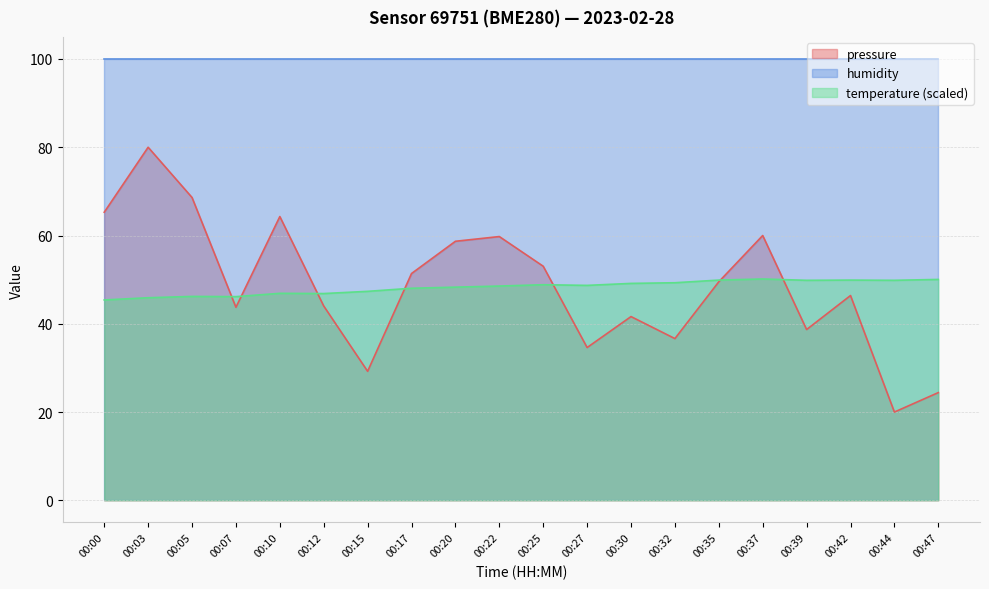

True or false: pressure and temperature cross at least once.

True